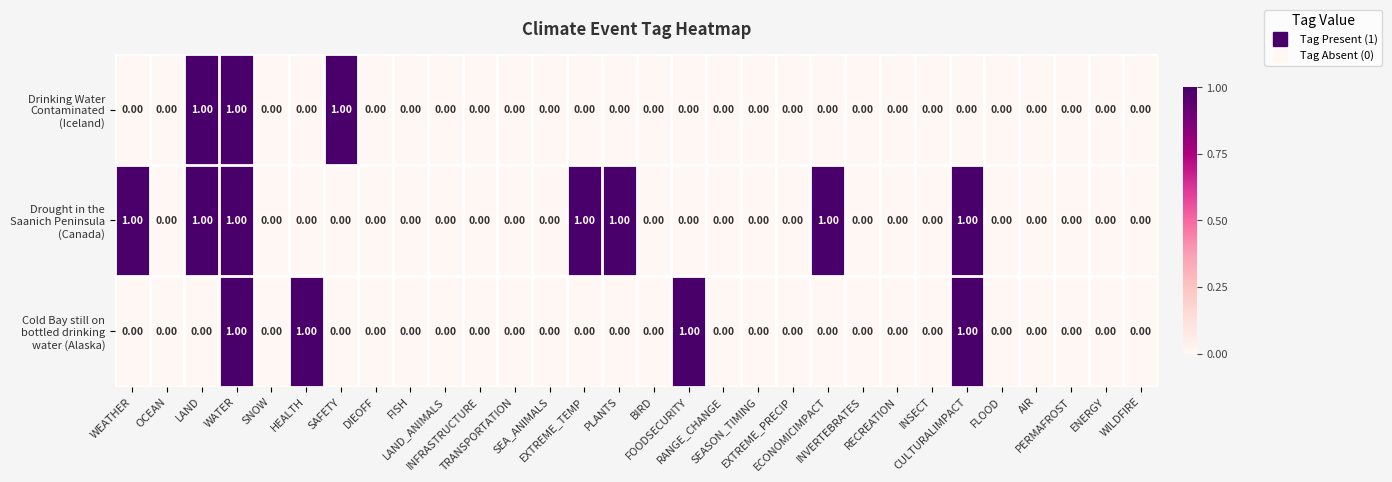

How many categories are shown in the chart?

30